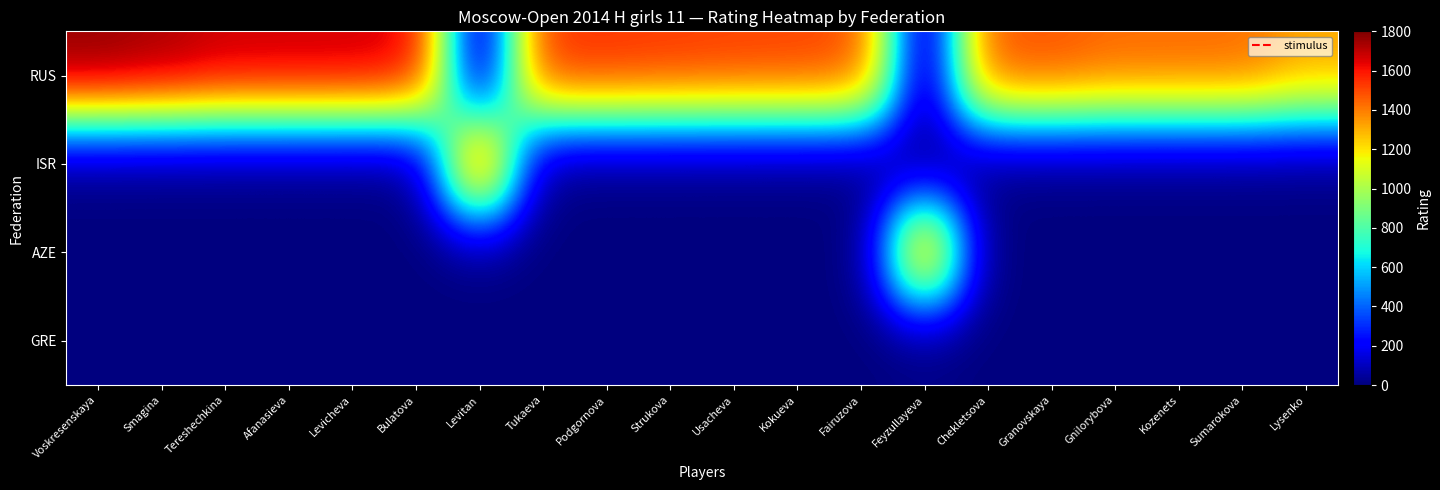

Which series changed the most between Usacheva and Sumarokova?

RUS